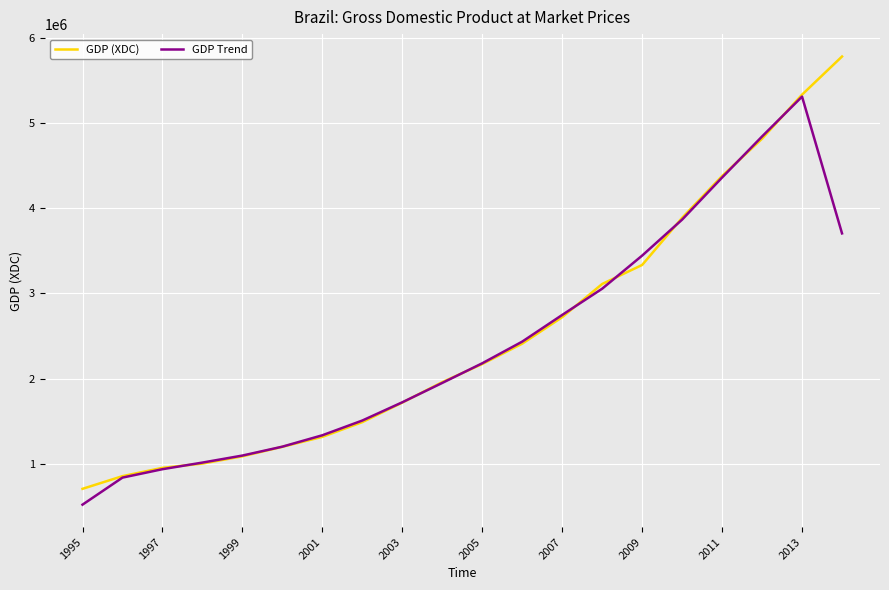

What is the lowest value of the GDP (XDC) series?

705992.0